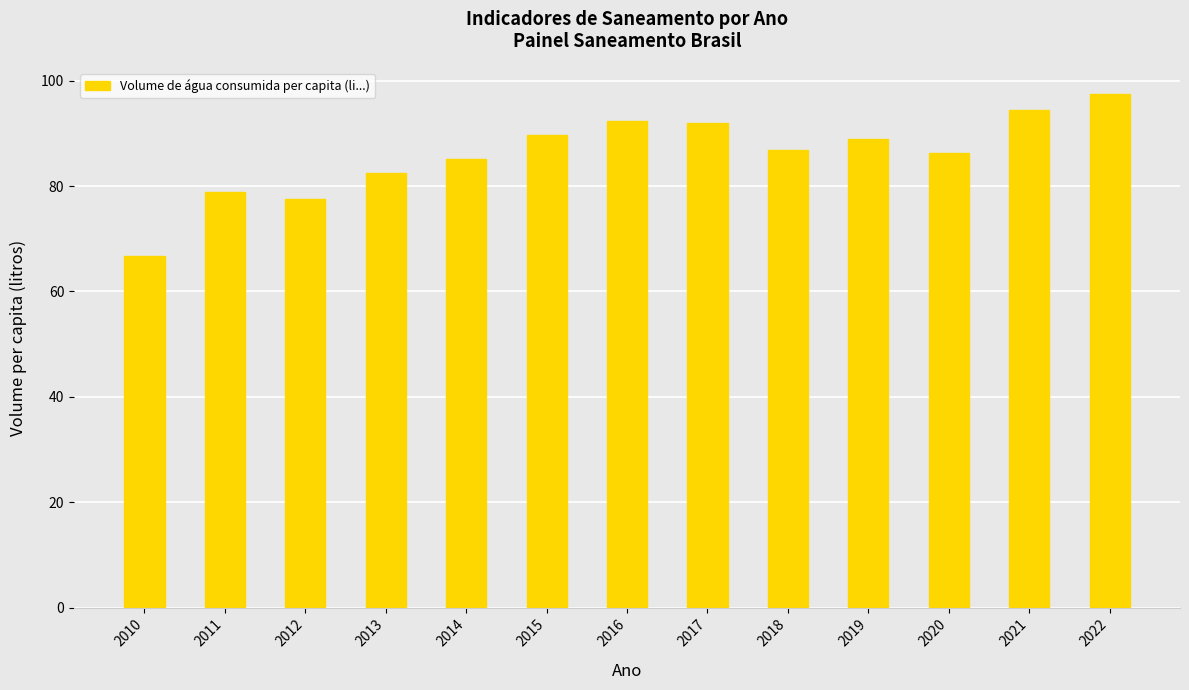

True or false: the data shows 82.6 at 2013.

True